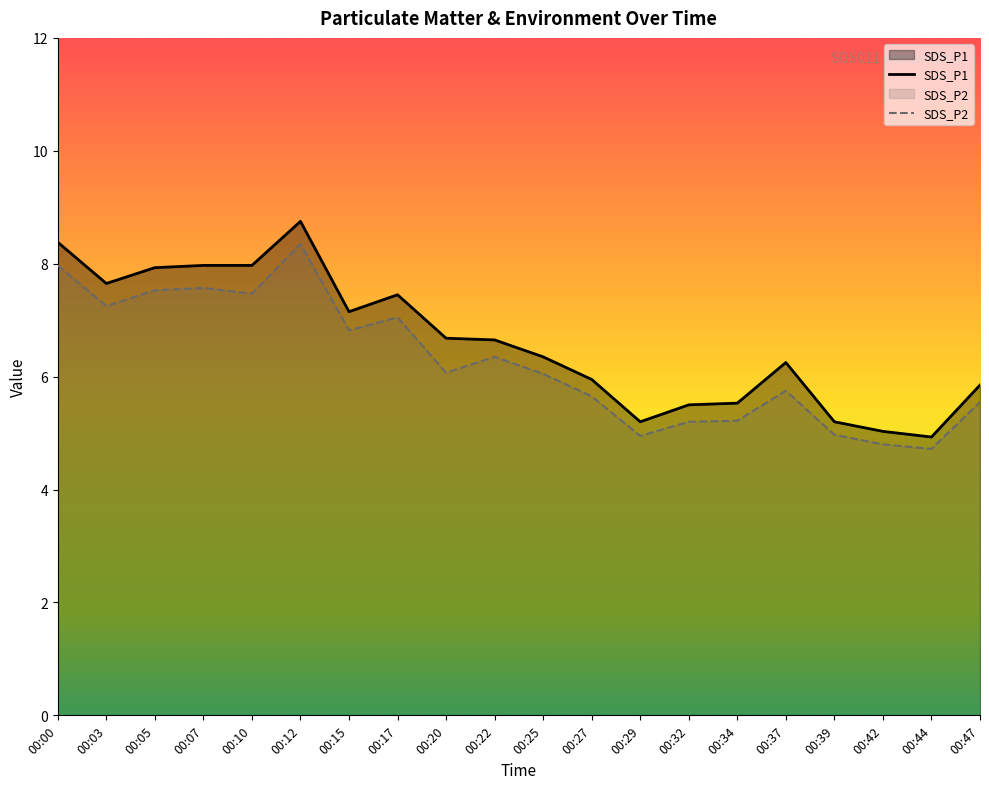

At which label does SDS_P2 reach its minimum?

00:44